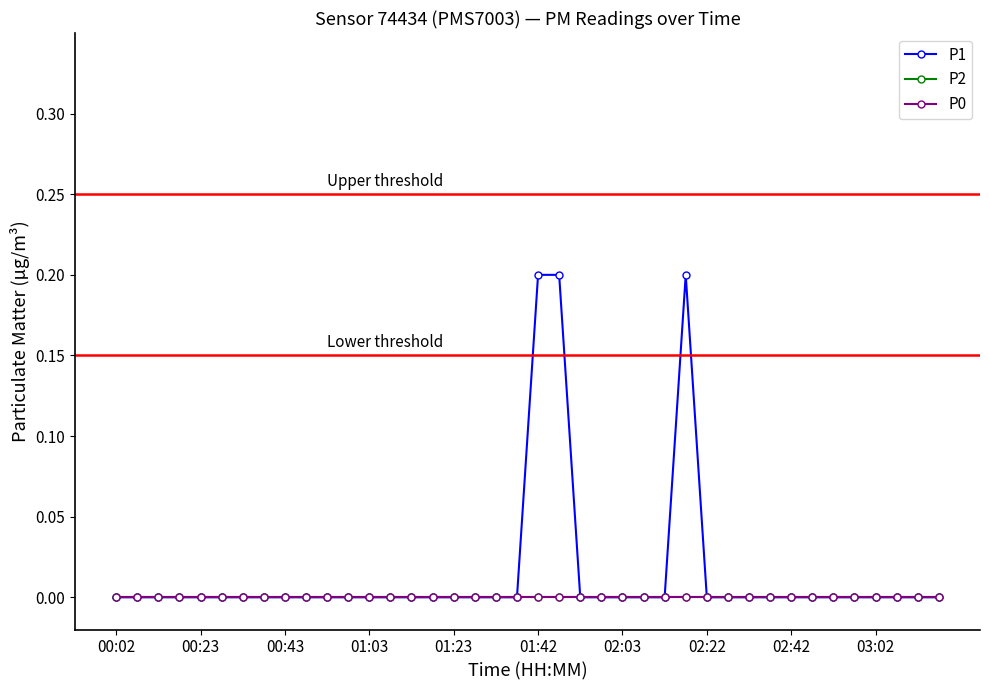

Does the chart have visible grid lines?

No